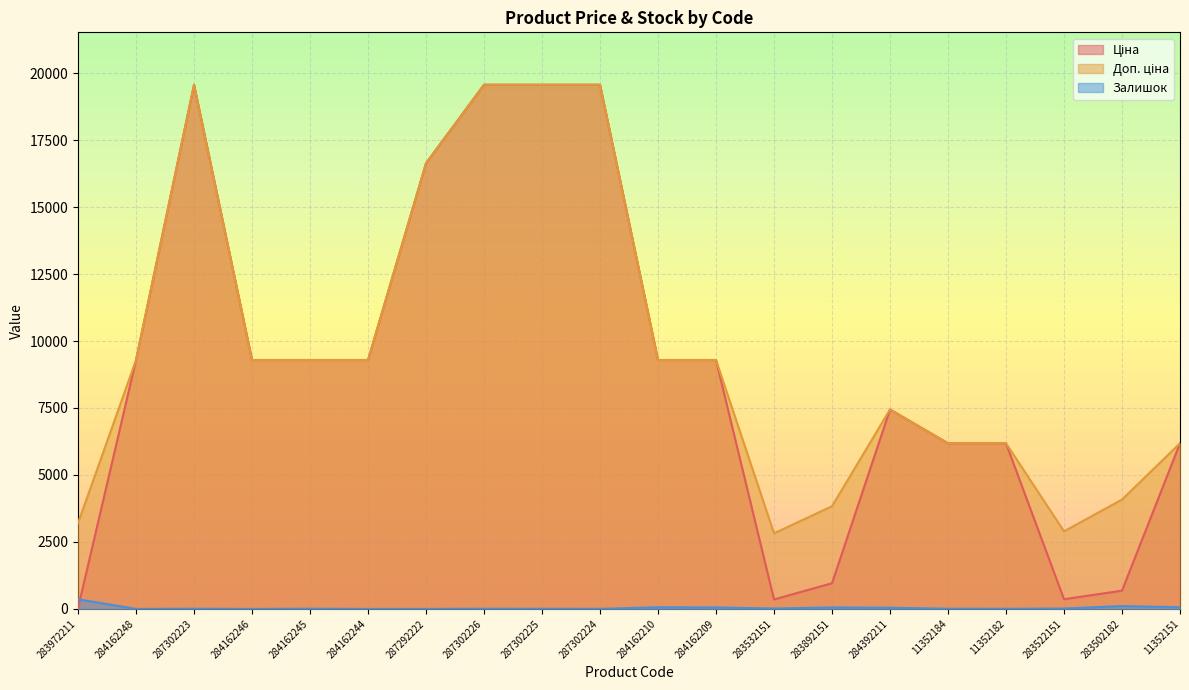

How many lines are shown in the chart?

3